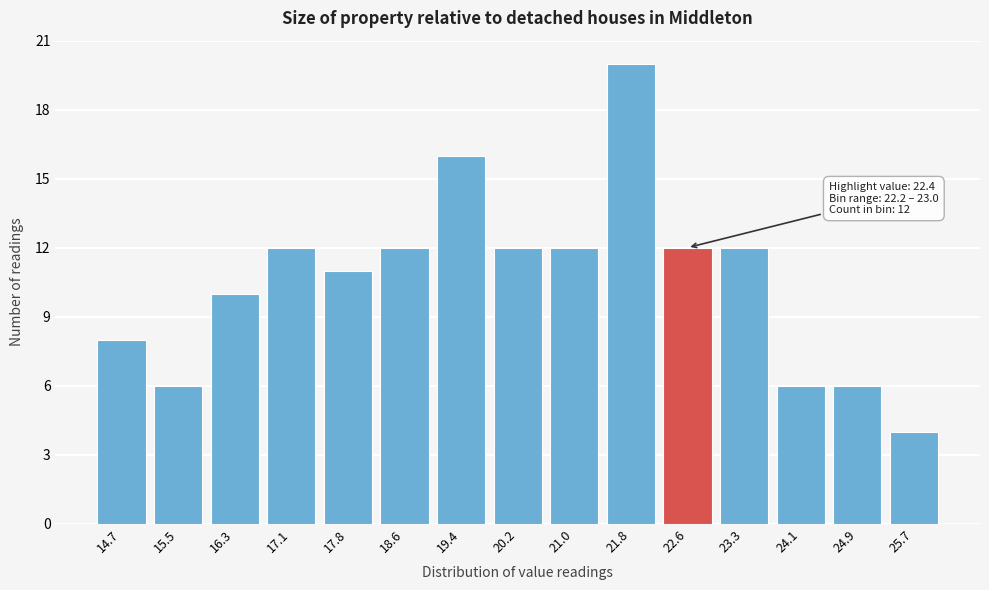

Reading left to right, transcribe all the data shown in this chart.

8	6	10	12	11	12	16	12	12	20	12	12	6	6	4